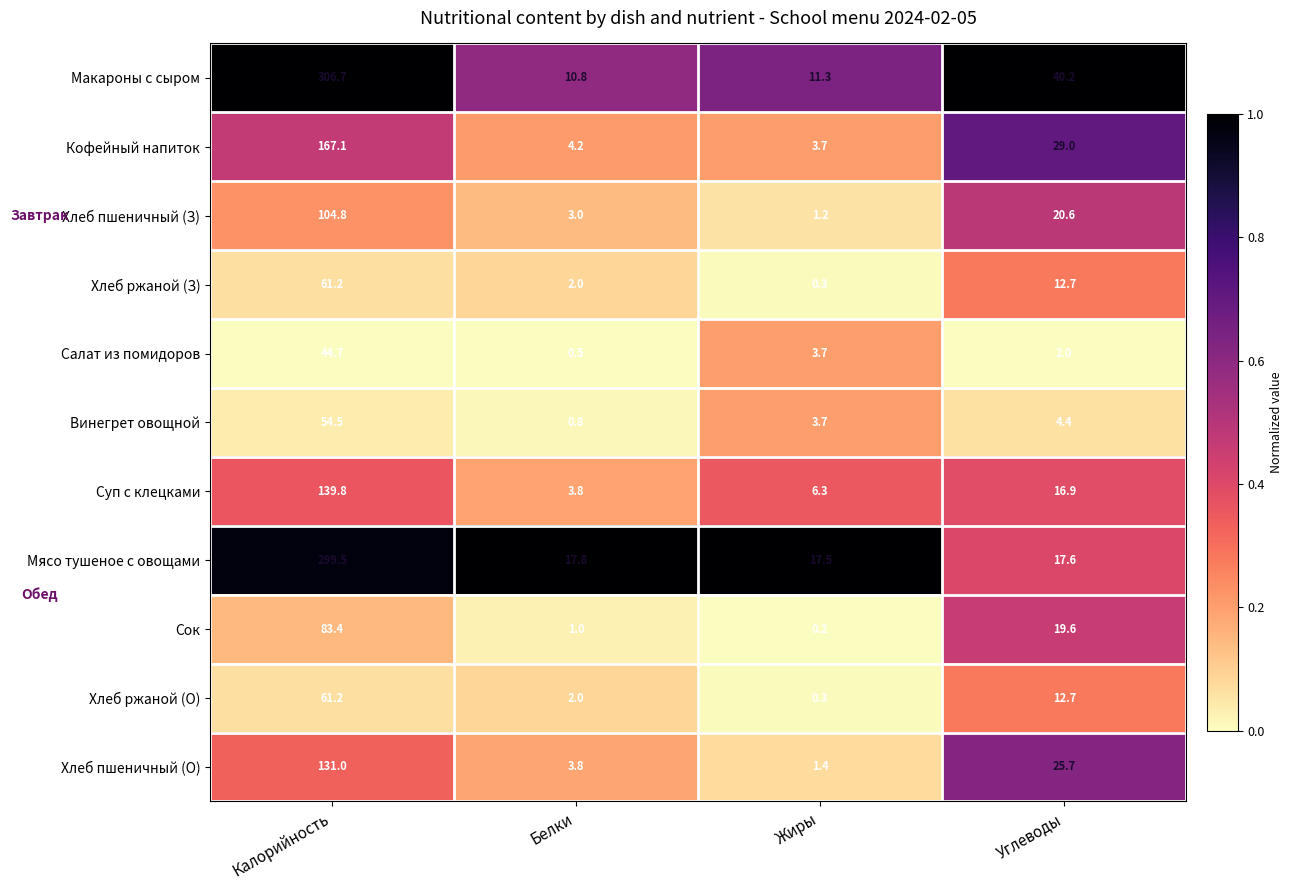

What is the total value across all series at Калорийность?

1453.9